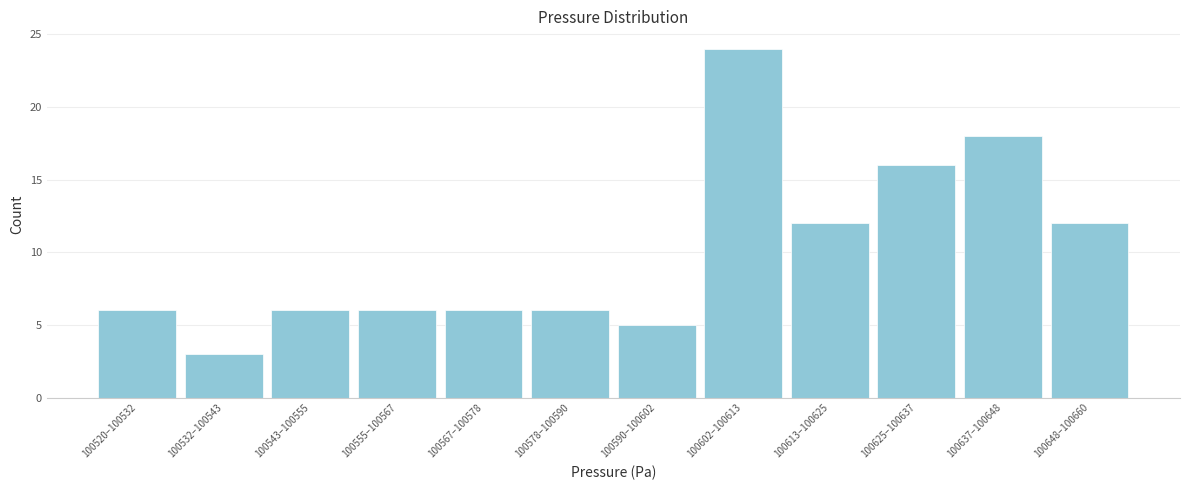

Reading left to right, list all the values displayed in this chart.

100520–100532=6	100532–100543=3	100543–100555=6	100555–100567=6	100567–100578=6	100578–100590=6	100590–100602=5	100602–100613=24	100613–100625=12	100625–100637=16	100637–100648=18	100648–100660=12